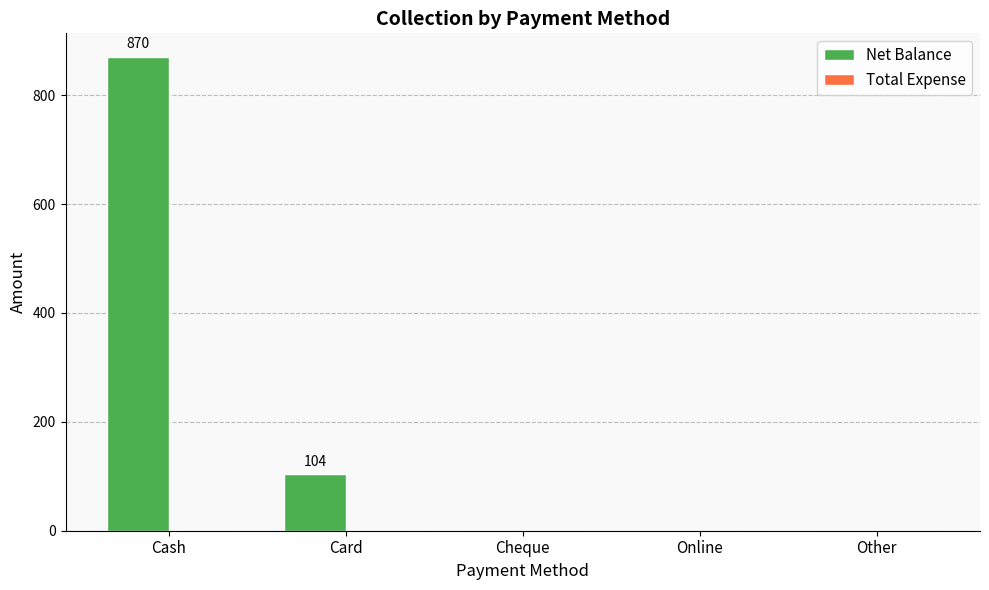

At which category does the chart reach its peak across all series?

Cash